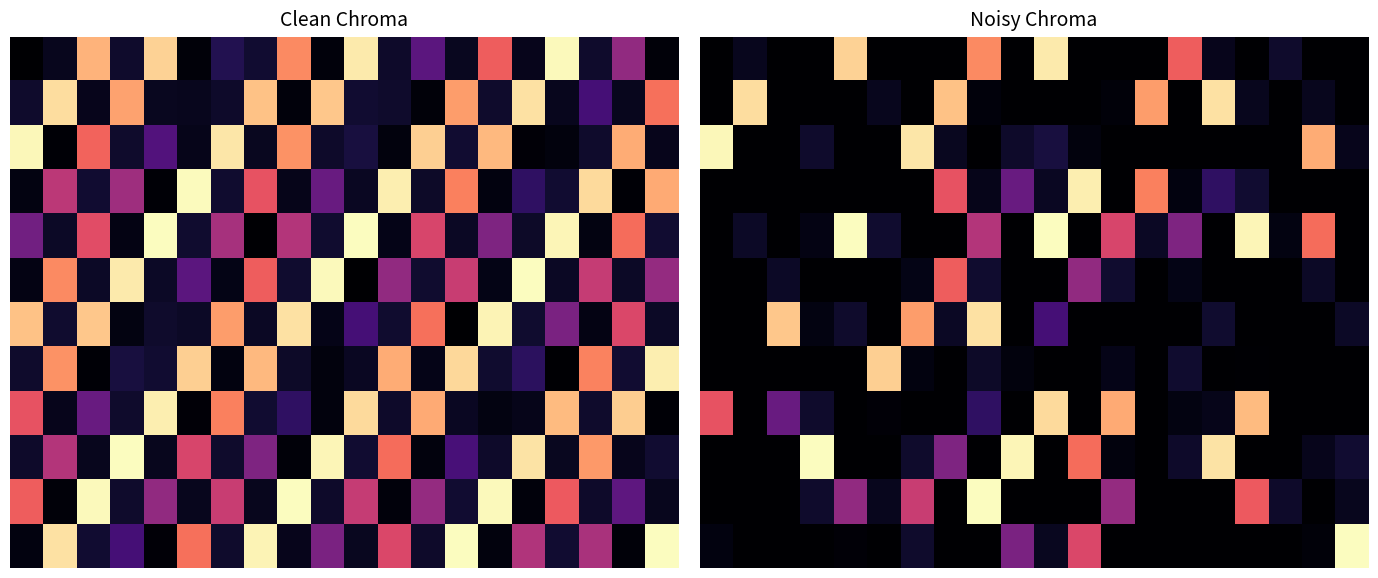

What is the difference between the maximum and minimum values in the 6 series?

20.7